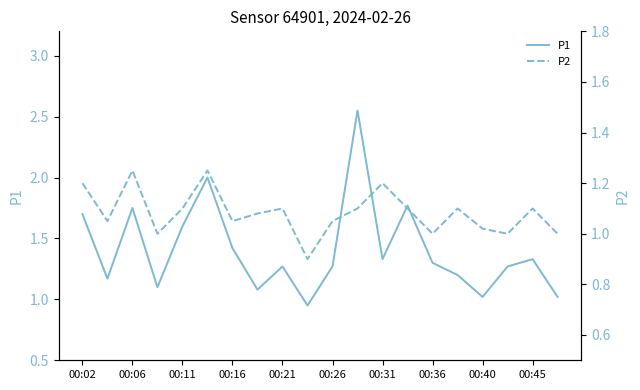

Rank the series by their maximum value, from lowest to highest.

P2, P1